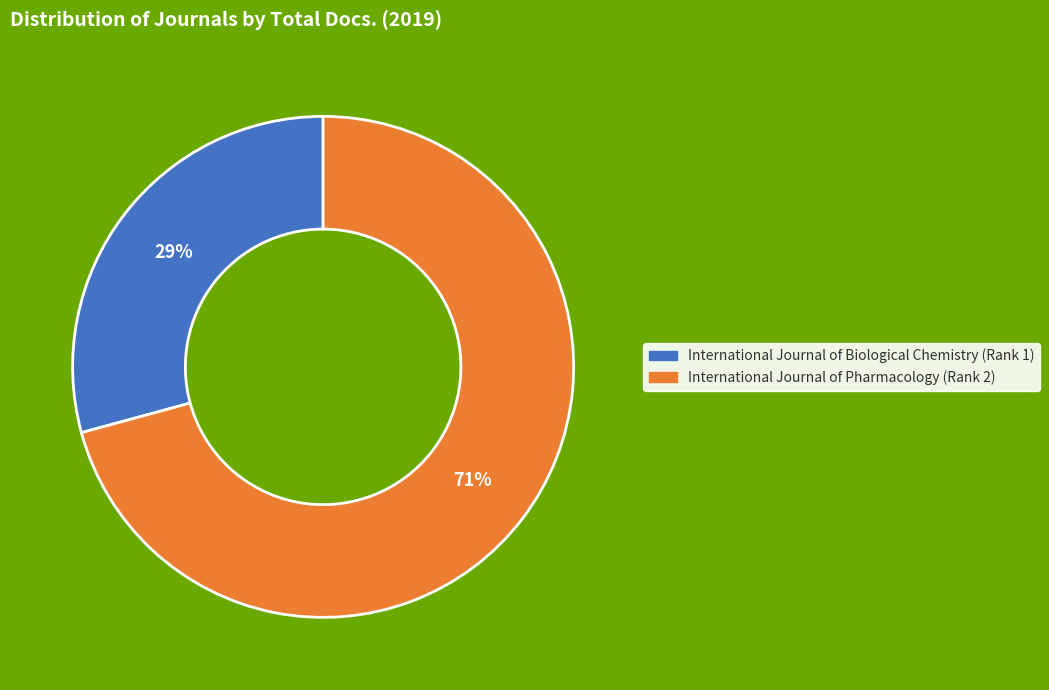

What is the majority slice?

International Journal of Pharmacology (Rank 2)